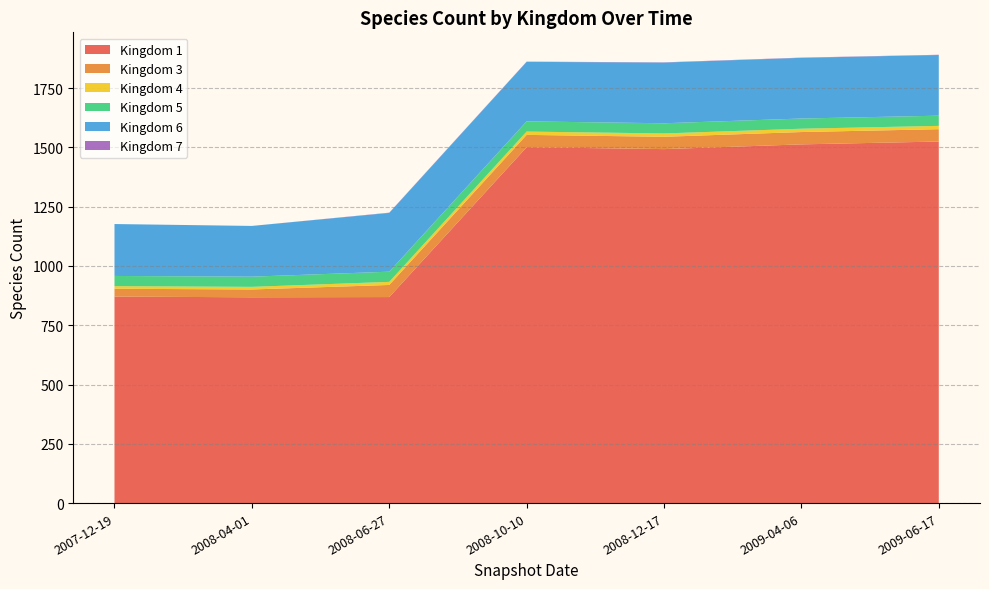

Reading left to right, what are all the values shown in this chart?

1: 2007-12-19=871	2008-04-01=868	2008-06-27=869	2008-10-10=1501	2008-12-17=1493	2009-04-06=1513	2009-06-17=1525
3: 2007-12-19=33	2008-04-01=33	2008-06-27=51	2008-10-10=52	2008-12-17=52	2009-04-06=52	2009-06-17=52
4: 2007-12-19=11	2008-04-01=11	2008-06-27=13	2008-10-10=14	2008-12-17=14	2009-04-06=14	2009-06-17=14
5: 2007-12-19=43	2008-04-01=43	2008-06-27=43	2008-10-10=43	2008-12-17=43	2009-04-06=43	2009-06-17=43
6: 2007-12-19=219	2008-04-01=214	2008-06-27=248	2008-10-10=251	2008-12-17=256	2009-04-06=256	2009-06-17=256
7: 2007-12-19=0	2008-04-01=0	2008-06-27=1	2008-10-10=1	2008-12-17=1	2009-04-06=1	2009-06-17=1